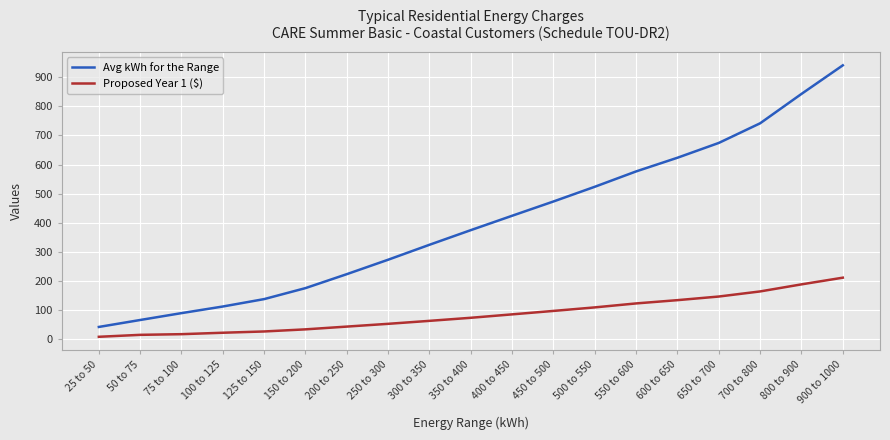

What value does the Proposed Year 1 ($) series have at 350 to 400?

73.3